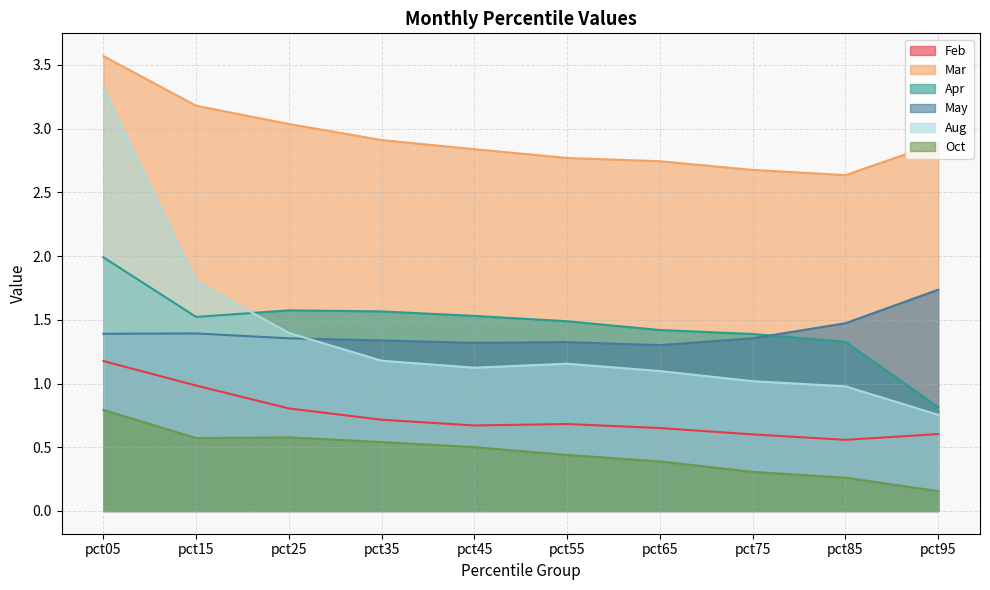

Which series has the largest range (max minus min)?

Aug